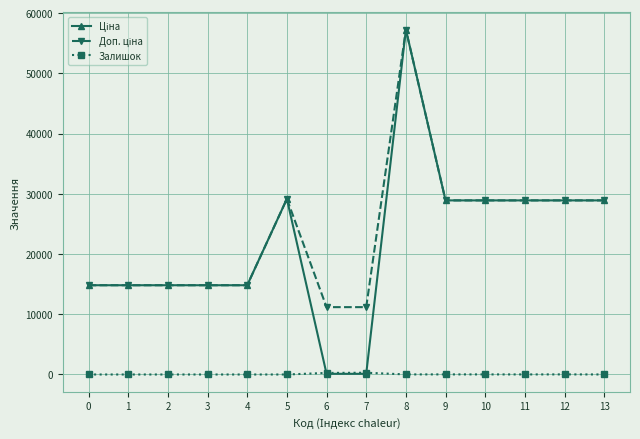

What is the maximum value shown in the chart?

57258.0